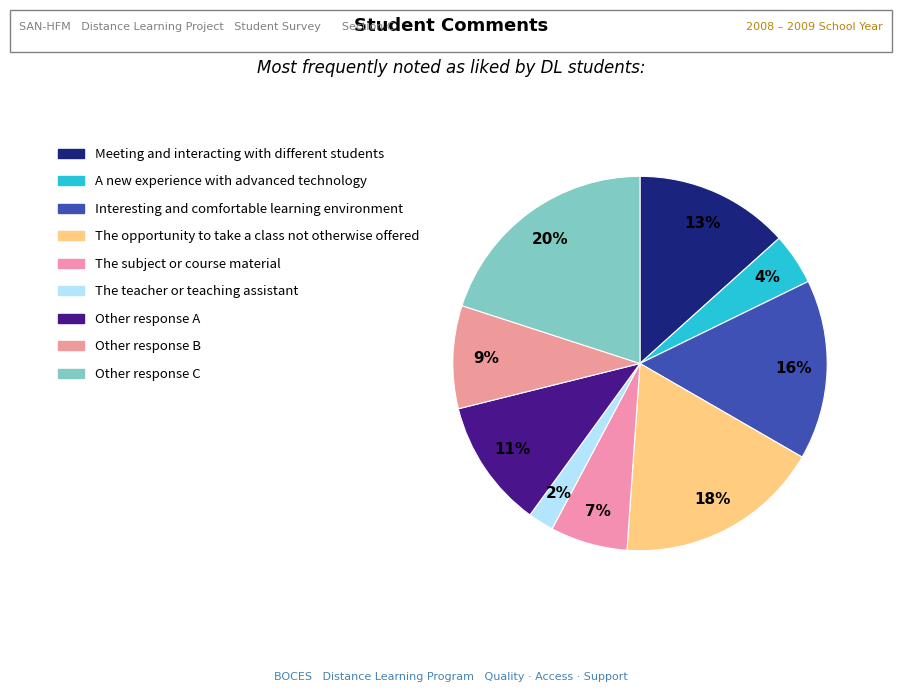

How many slices are in this pie chart?

9